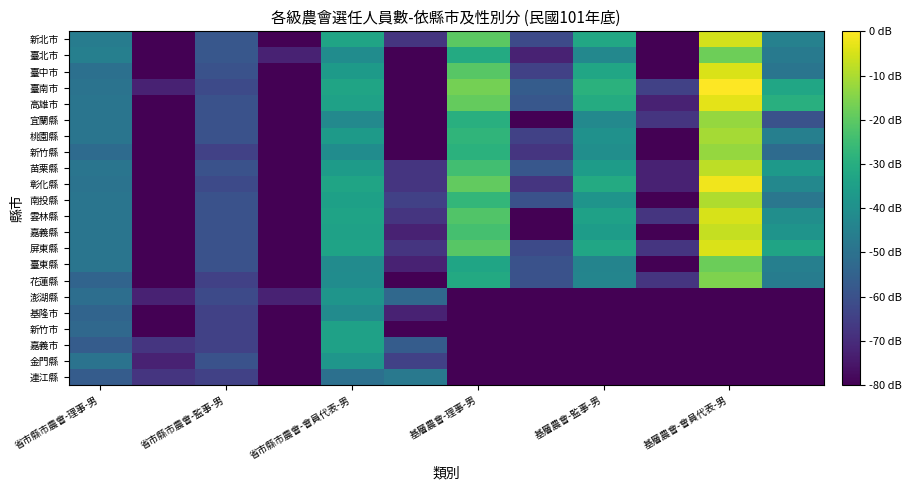

What is the maximum value shown in the chart?

7.1